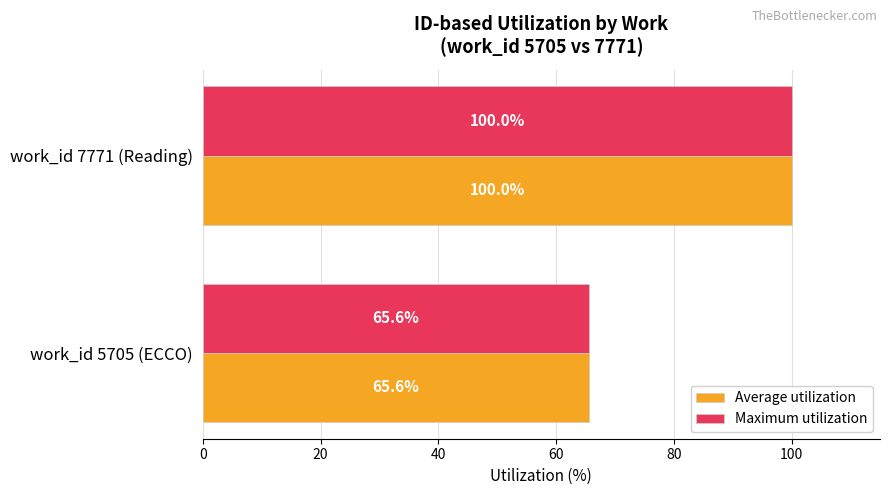

True or false: Average utilization has a value of 100.0 at work_id 7771 (Reading).

True